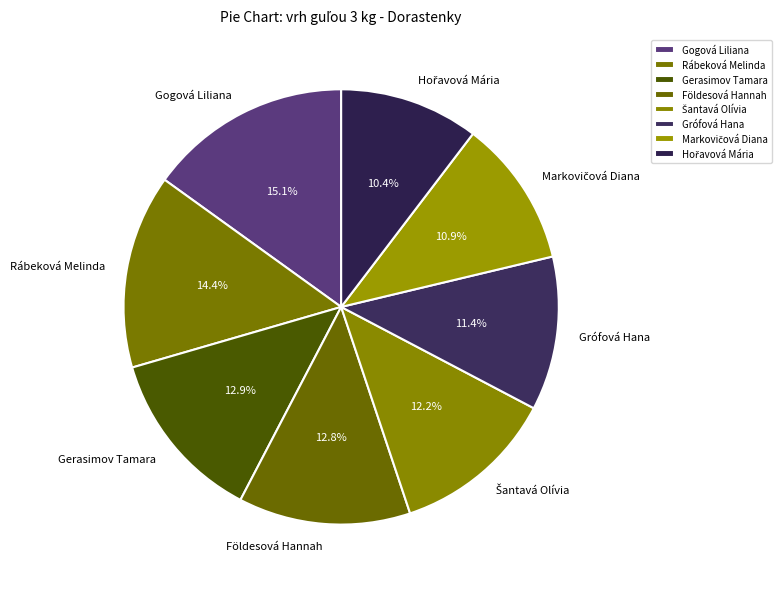

Approximately how many times larger is the value at Földesová Hannah compared to Grófová Hana?

1.1